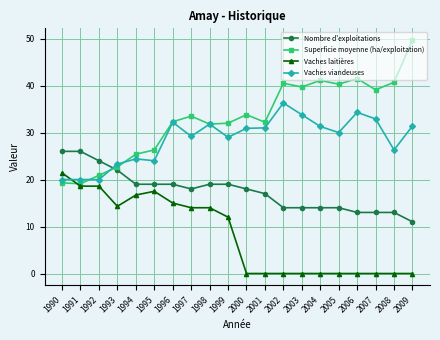

Which series ends up on top after the final intersection of Superficie moyenne (ha/exploitation) and Vaches viandeuses?

Superficie moyenne (ha/exploitation)